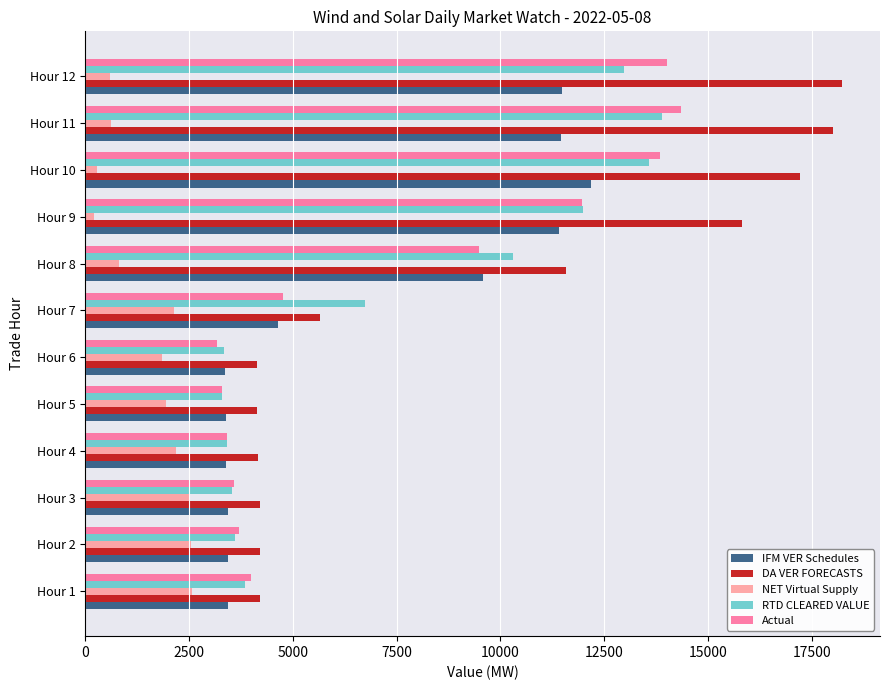

Where is Actual nearest to the value 8765?

Hour 8